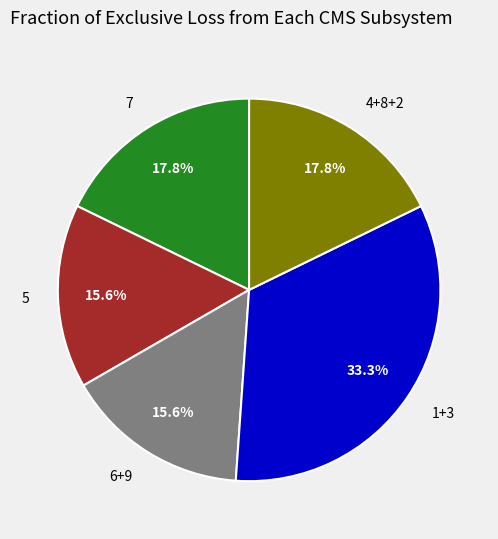

What is the ratio of the value at 7 to the value at 5?

1.1